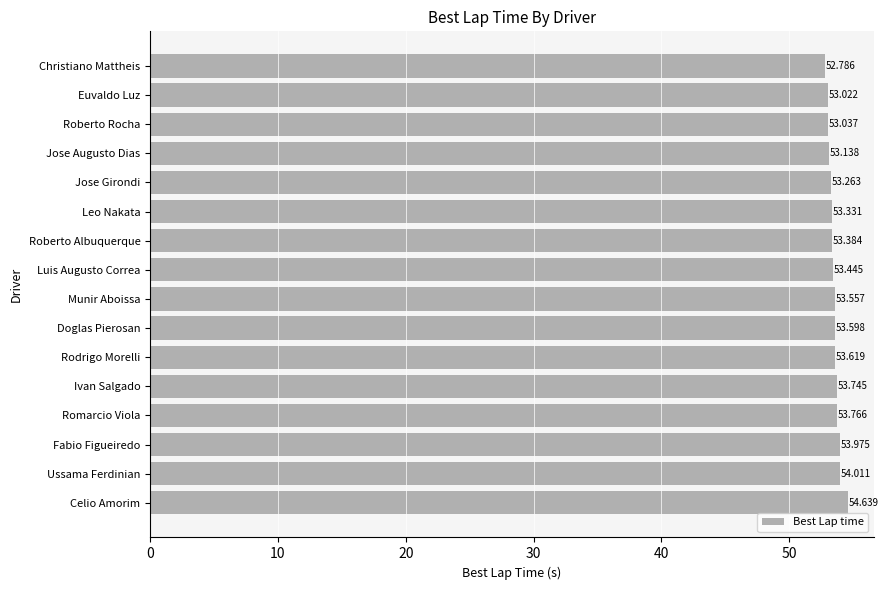

Rank the categories by value from lowest to highest.

Christiano Mattheis, Euvaldo Luz, Roberto Rocha, Jose Augusto Dias, Jose Girondi, Leo Nakata, Roberto Albuquerque, Luis Augusto Correa, Munir Aboissa, Doglas Pierosan, Rodrigo Morelli, Ivan Salgado, Romarcio Viola, Fabio Figueiredo, Ussama Ferdinian, Celio Amorim